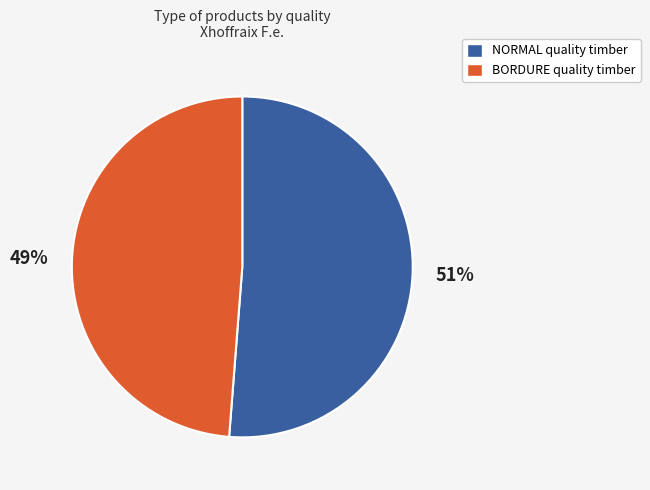

To the nearest percent, what is the difference between the largest and smallest slice percentages?

2%